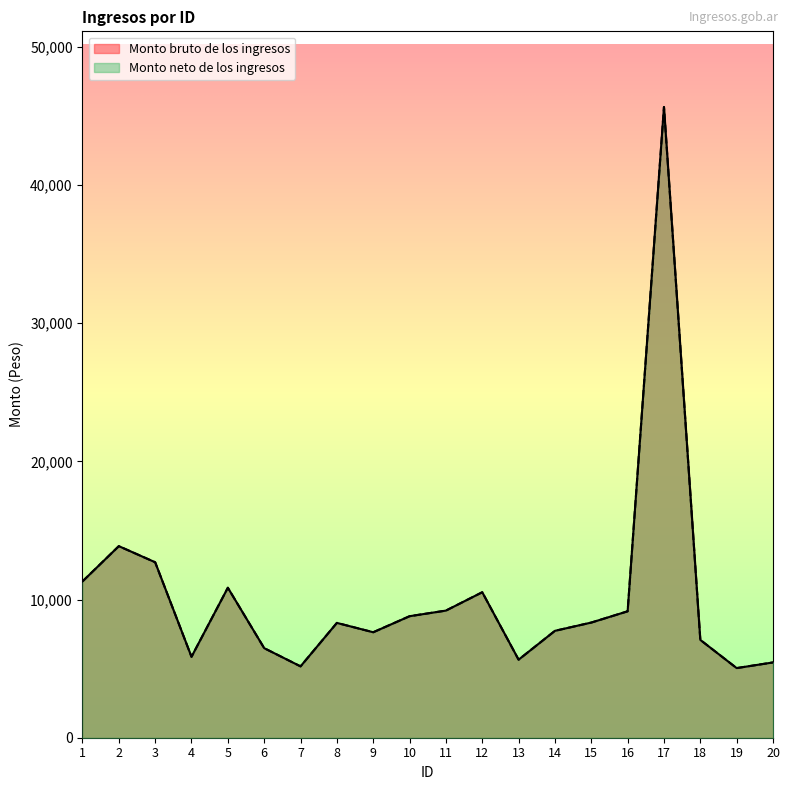

Reading left to right, what are all the values shown in this chart?

Monto bruto de los ingresos: 1=11313.7	2=13867.0	3=12701.3	4=5857.4	5=10855.4	6=6483.4	7=5165.1	8=8311.3	9=7635.0	10=8795.3	11=9202.5	12=10531.4	13=5649.3	14=7737.5	15=8336.0	16=9150.9	17=45653.1	18=7081.4	19=5040.1	20=5450.1
Monto neto de los ingresos: 1=11313.7	2=13867.0	3=12701.3	4=5857.4	5=10855.4	6=6483.4	7=5165.1	8=8311.3	9=7635.0	10=8795.3	11=9202.5	12=10531.4	13=5649.3	14=7737.5	15=8336.0	16=9150.9	17=45653.1	18=7081.4	19=5040.1	20=5450.1